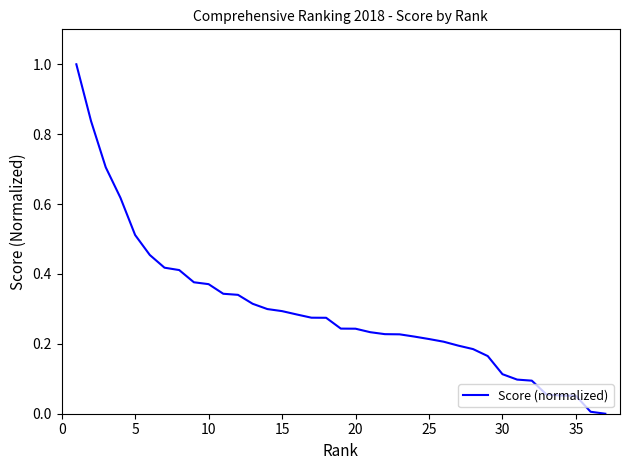

What is the maximum value shown in the chart?

1.0